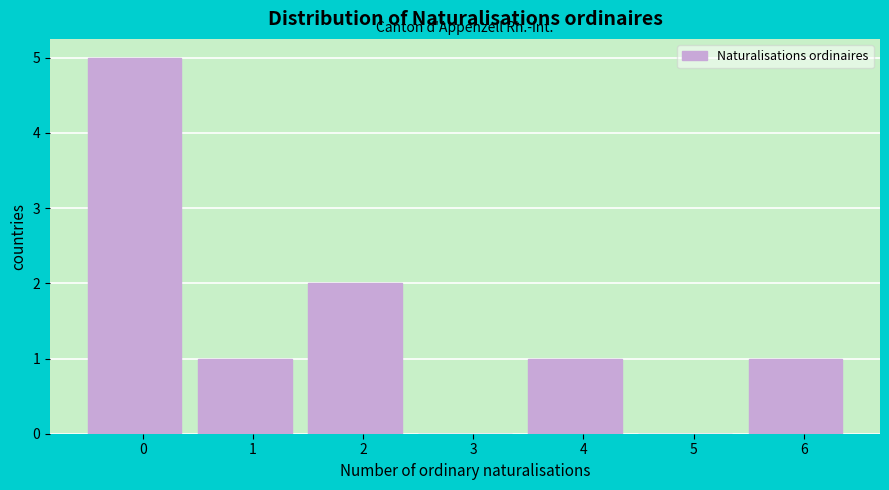

Reading right to left, extract all data points from this chart.

6=1	5=0	4=1	3=0	2=2	1=1	0=5